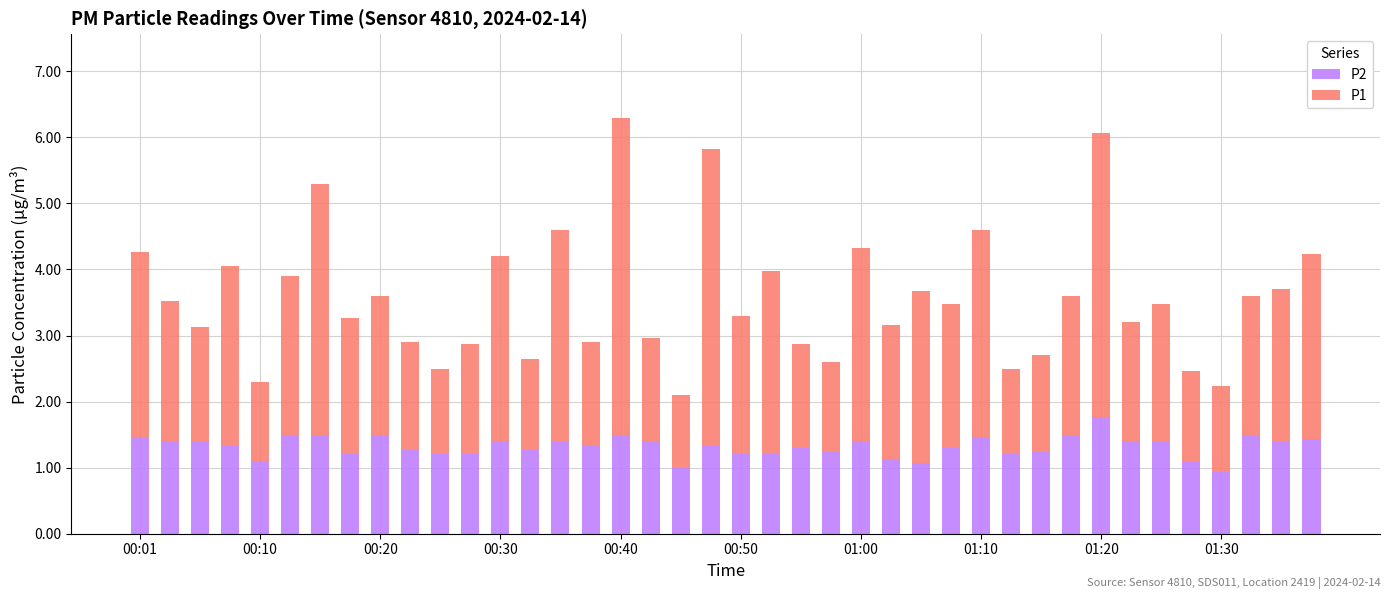

What is the average value of the P2 series?

1.3